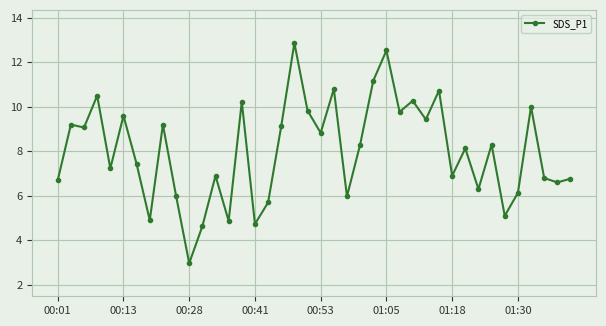

What is the difference between the maximum and minimum values?

9.9